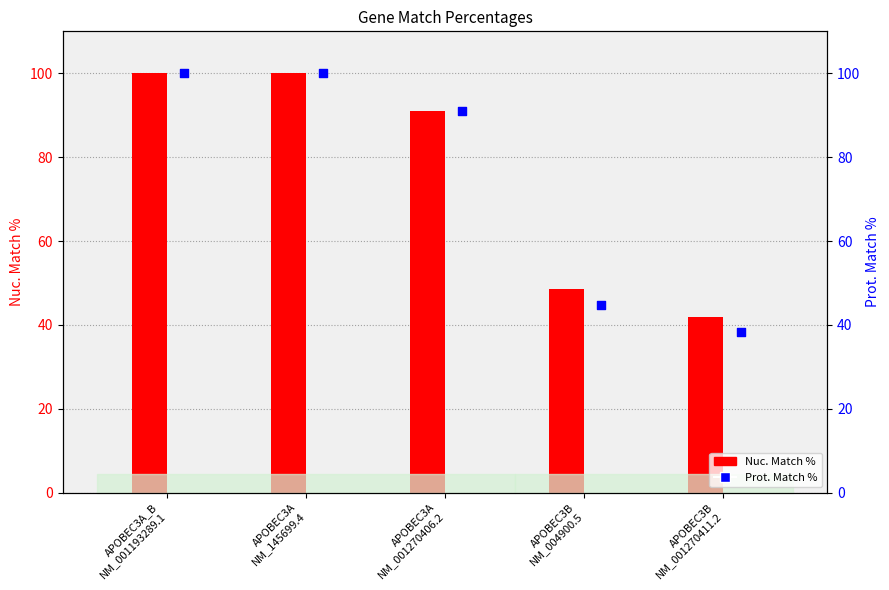

What is the total value across all series at APOBEC3B
NM_001270411.2?

80.1